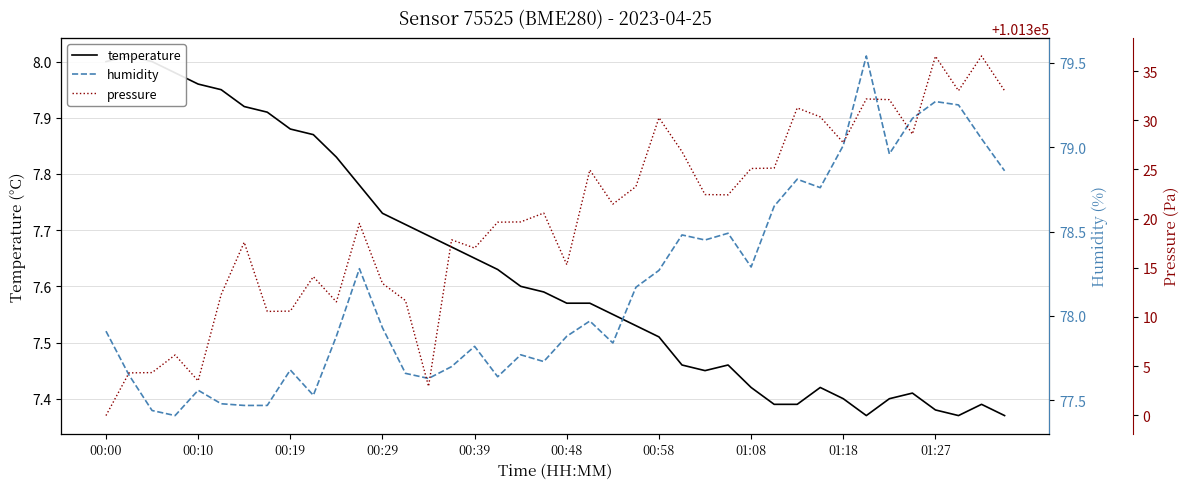

Which series has the widest spread of values?

pressure